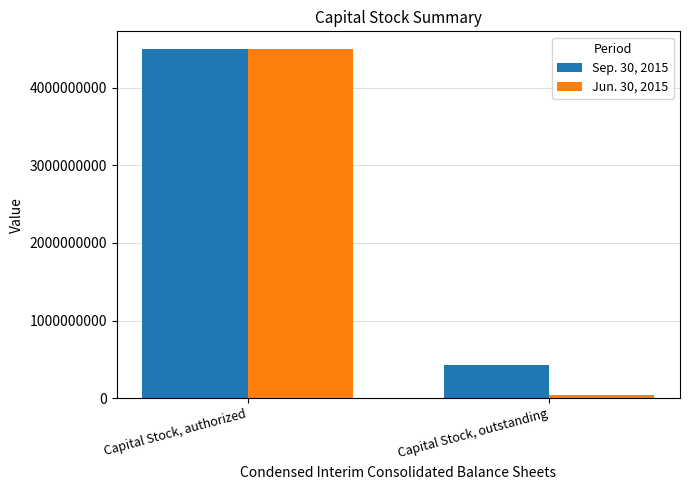

How many bars are there in each group?

2